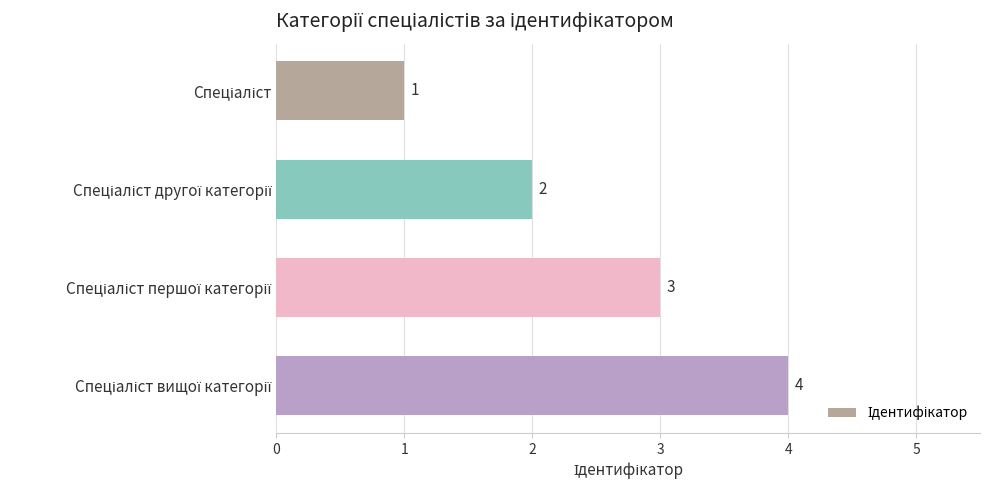

What is the value of the 2nd bar from the top?

2